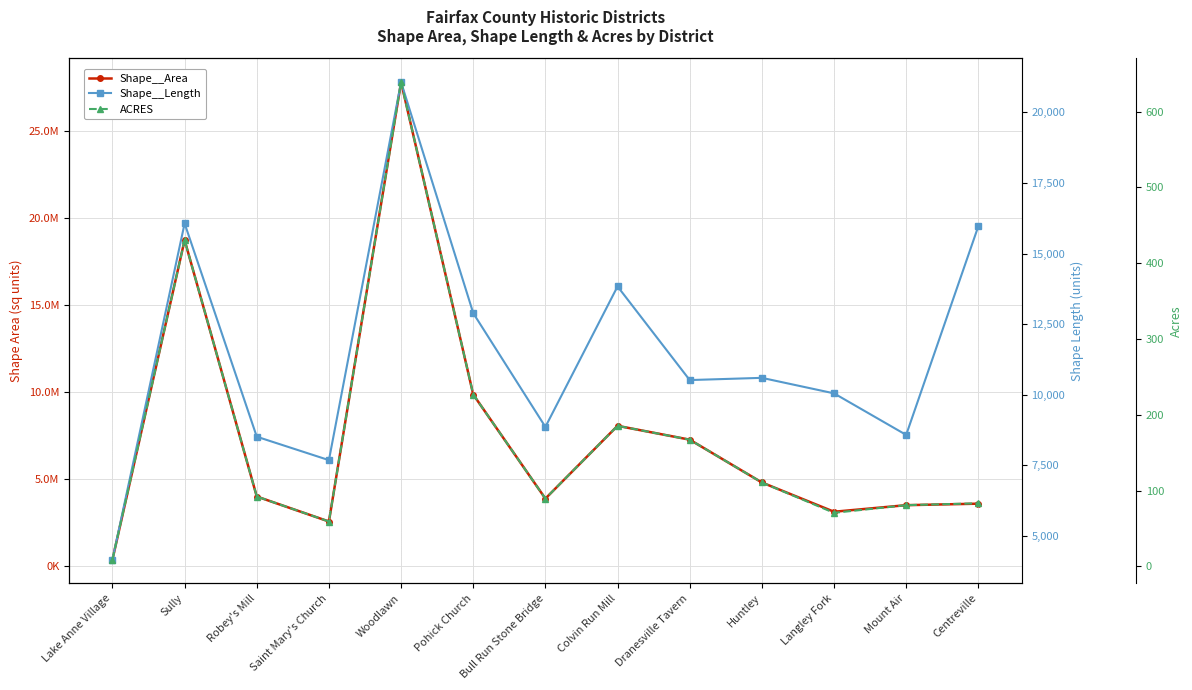

True or false: Shape__Area and Shape__Length intersect in this chart.

False